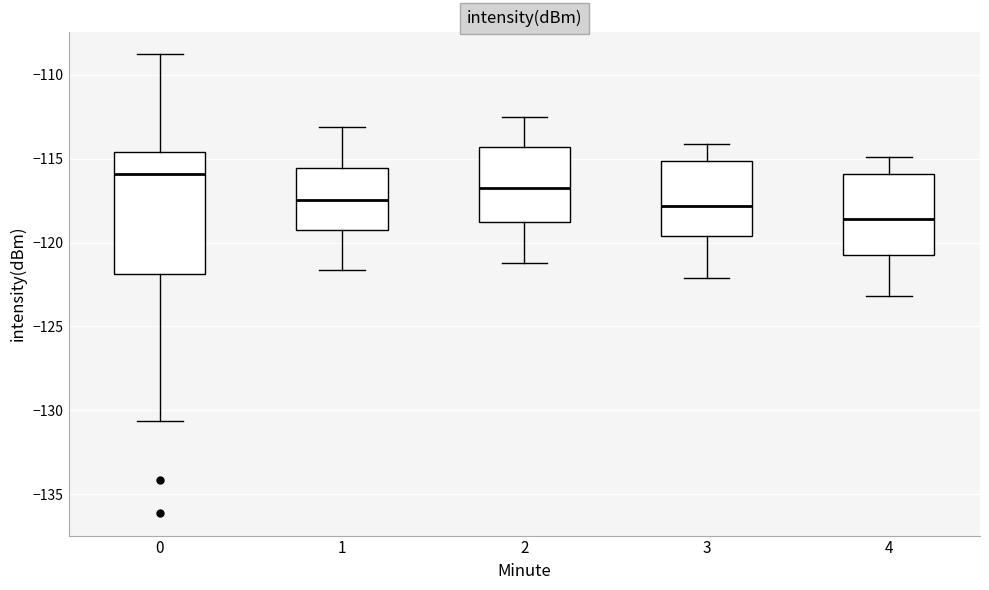

Reading left to right, transcribe this box plot: for each box, give where its median line is, the range the box spans, and where its two whiskers end, as read against the y-axis. The values are not printed on the chart, so give them approximately, as read against the axis.

0: median -116.0, box -122.0 to -114.5, whiskers -130.5 to -109.0
1: median -117.5, box -119.5 to -115.5, whiskers -121.5 to -113.0
2: median -116.5, box -119.0 to -114.5, whiskers -121.0 to -112.5
3: median -118.0, box -119.5 to -115.0, whiskers -122.0 to -114.0
4: median -118.5, box -120.5 to -116.0, whiskers -123.0 to -115.0